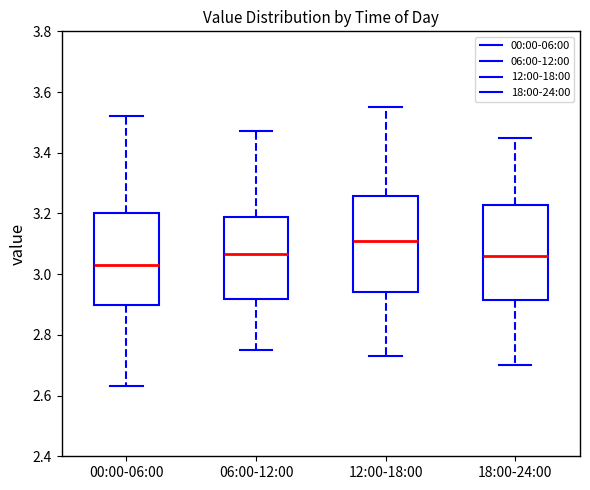

Reading left to right, transcribe this box plot: for each box, give where its median line is, the range the box spans, and where its two whiskers end, as read against the y-axis. The values are not printed on the chart, so give them approximately, as read against the axis.

00:00-06:00: median 3.04, box 2.90 to 3.20, whiskers 2.64 to 3.52
06:00-12:00: median 3.06, box 2.92 to 3.18, whiskers 2.76 to 3.48
12:00-18:00: median 3.12, box 2.94 to 3.26, whiskers 2.74 to 3.56
18:00-24:00: median 3.06, box 2.92 to 3.22, whiskers 2.70 to 3.46